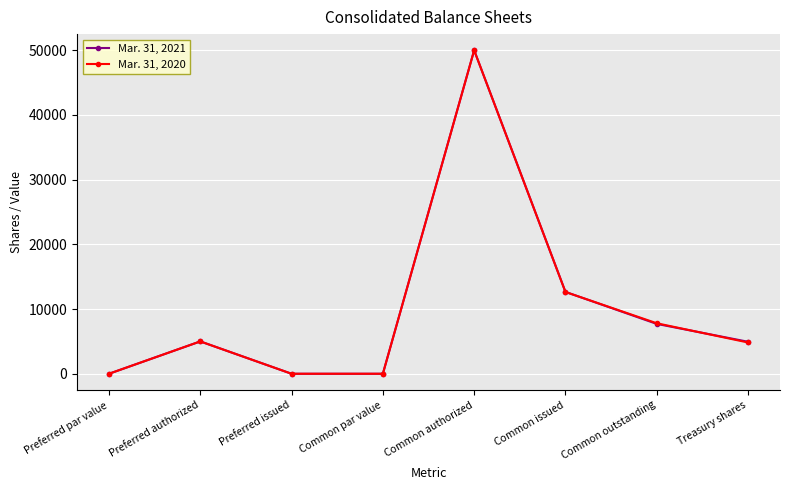

Which category has the highest value across all series?

Common authorized